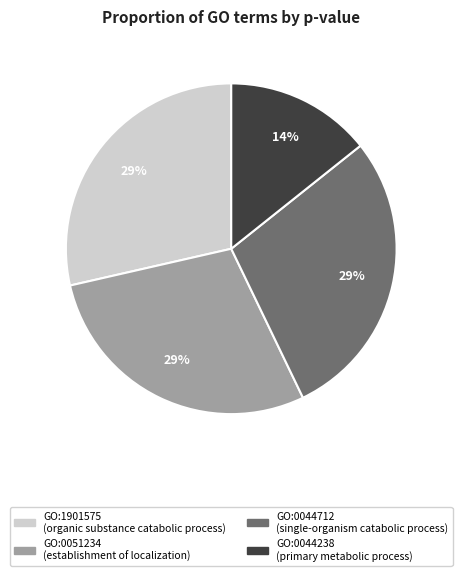

To the nearest percent, what is the average slice percentage?

25%